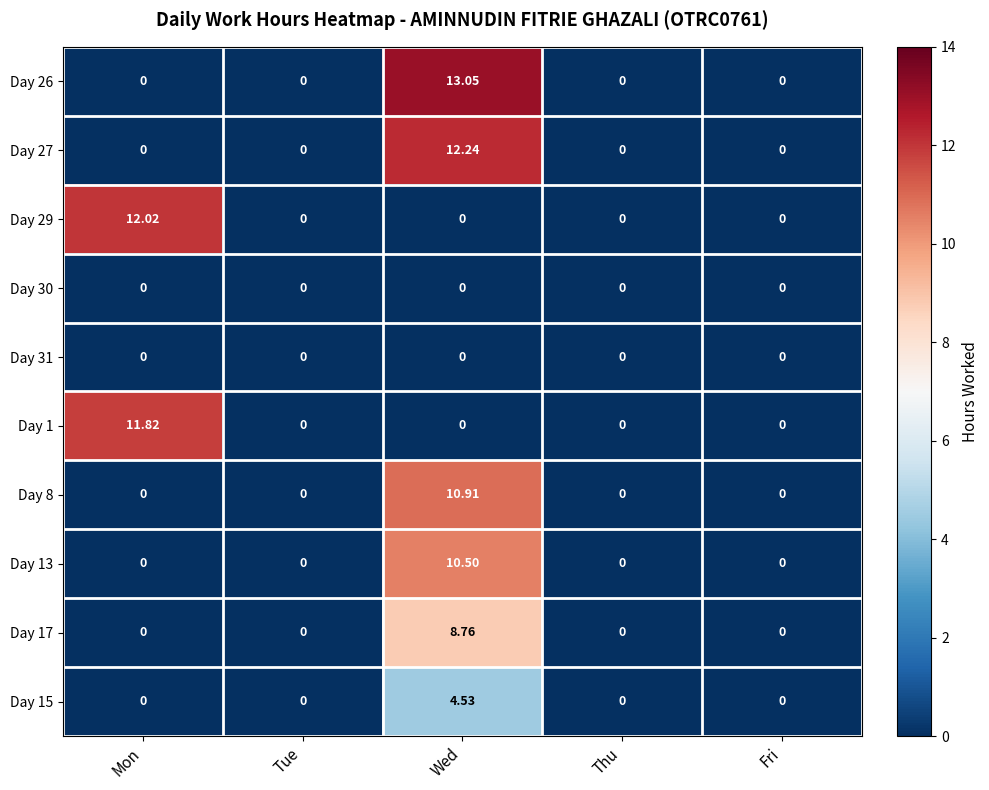

At which category does the chart reach its peak across all series?

Wed